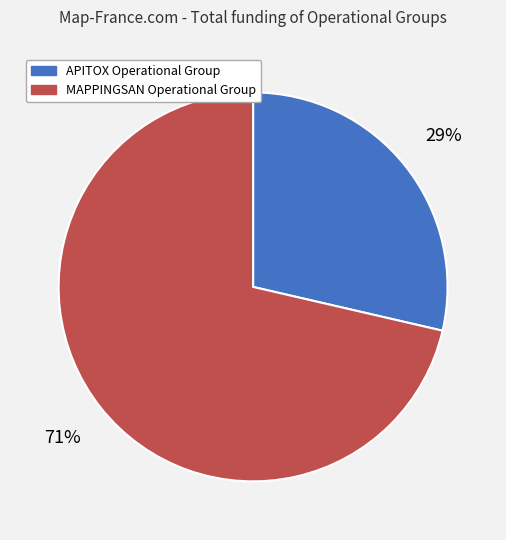

Which slice is the smallest?

APITOX Operational Group